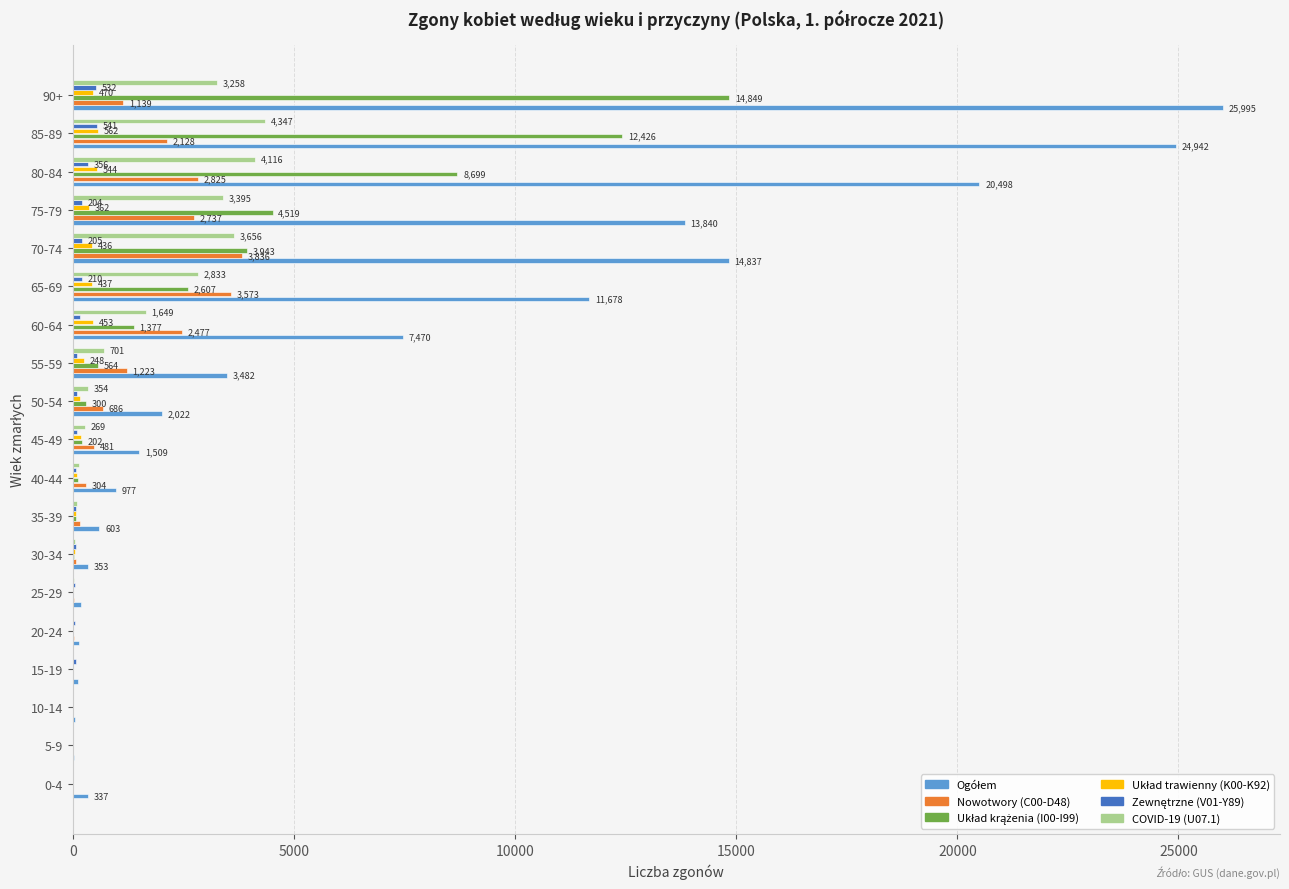

At which label is Nowotwory (C00-D48) closest to 1921?

85-89